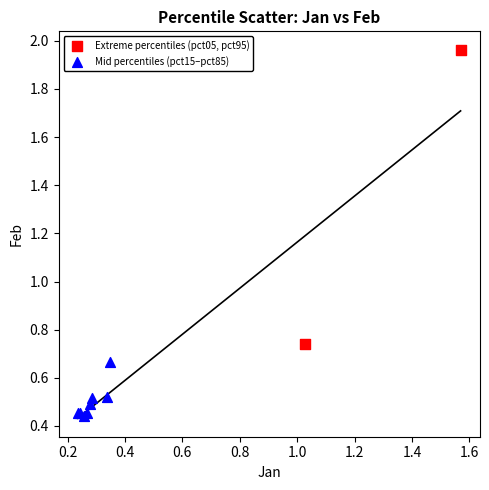

Which series contains the highest Y value?

Extreme percentiles (pct05, pct95)